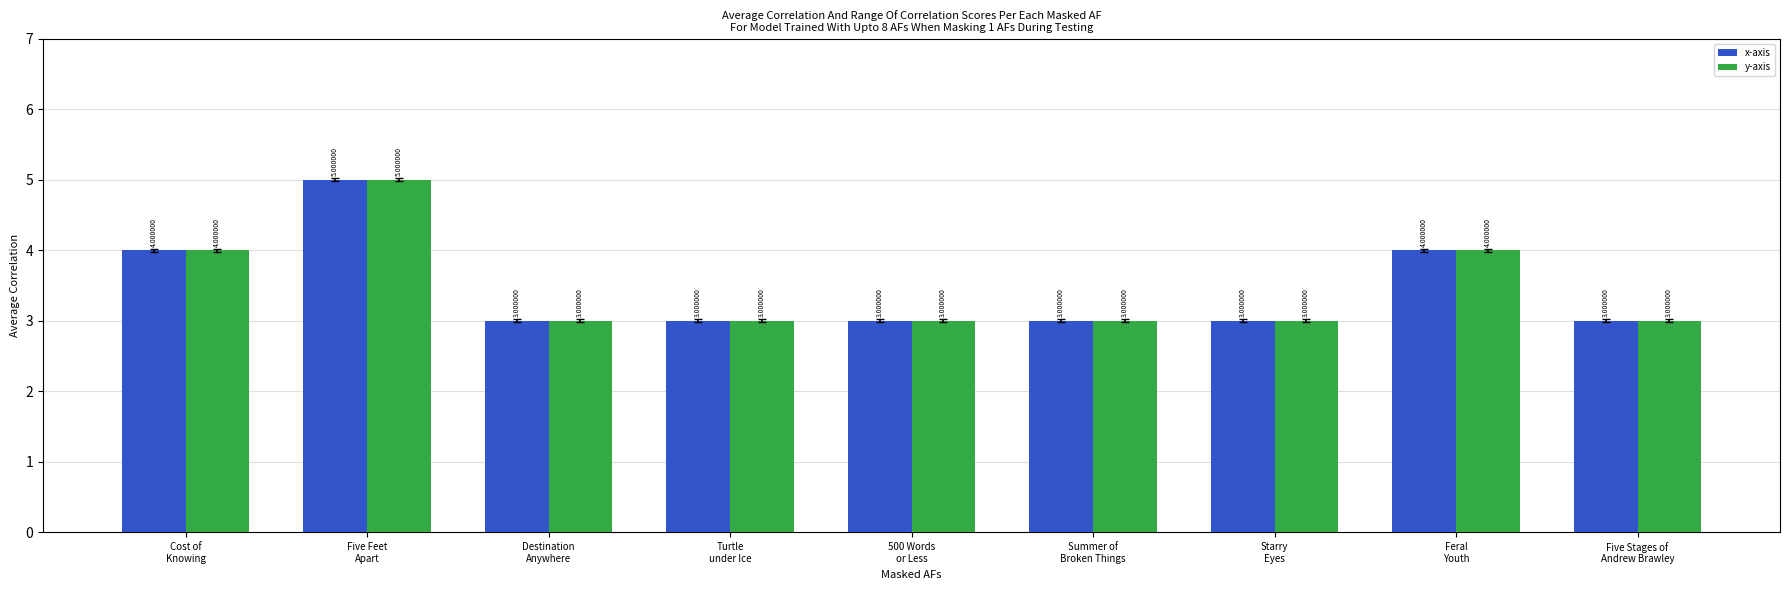

Reading left to right, what are all the values shown in this chart?

x-axis: Cost of
Knowing=4	Five Feet
Apart=5	Destination
Anywhere=3	Turtle
under Ice=3	500 Words
or Less=3	Summer of
Broken Things=3	Starry
Eyes=3	Feral
Youth=4	Five Stages of
Andrew Brawley=3
y-axis: Cost of
Knowing=4	Five Feet
Apart=5	Destination
Anywhere=3	Turtle
under Ice=3	500 Words
or Less=3	Summer of
Broken Things=3	Starry
Eyes=3	Feral
Youth=4	Five Stages of
Andrew Brawley=3